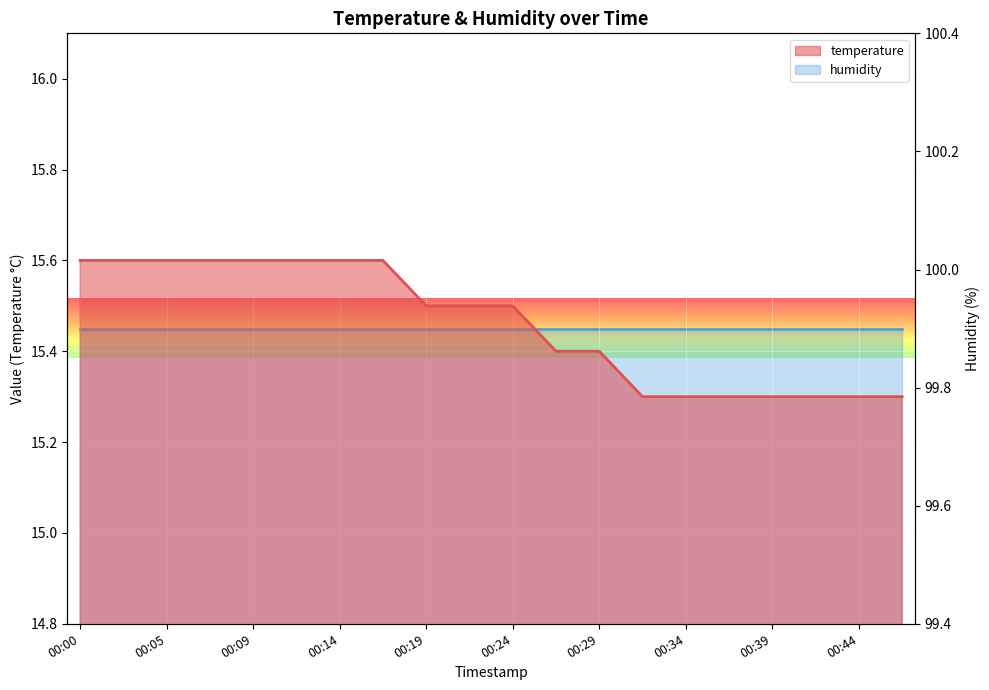

At which label is the value closest to 15?

00:31